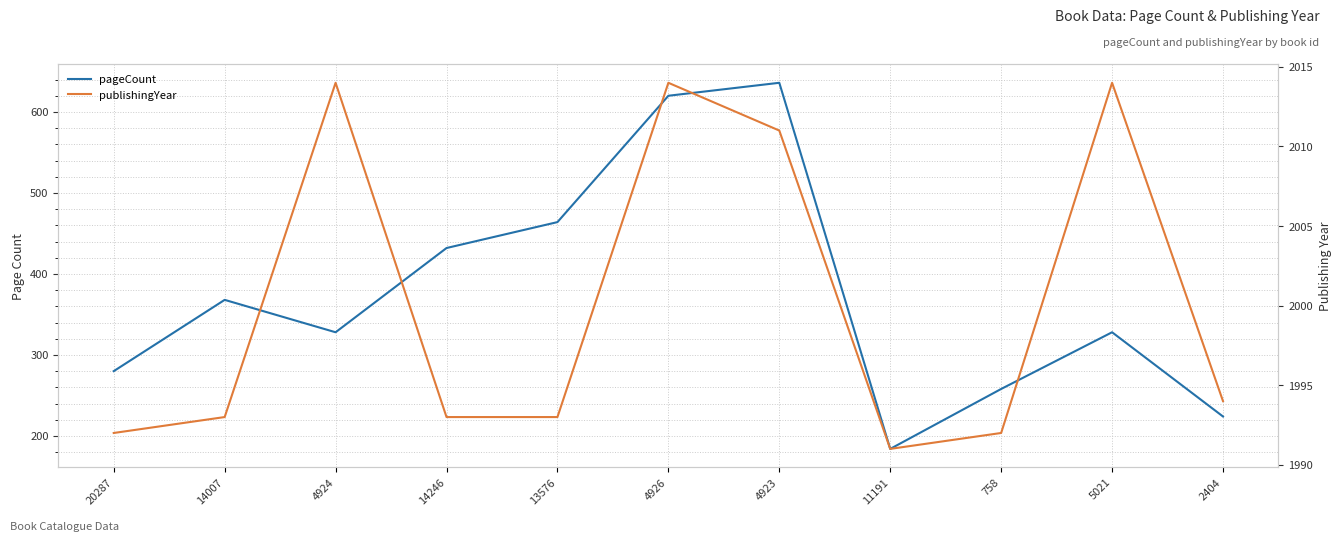

Which category has the highest value in the publishingYear series?

4924